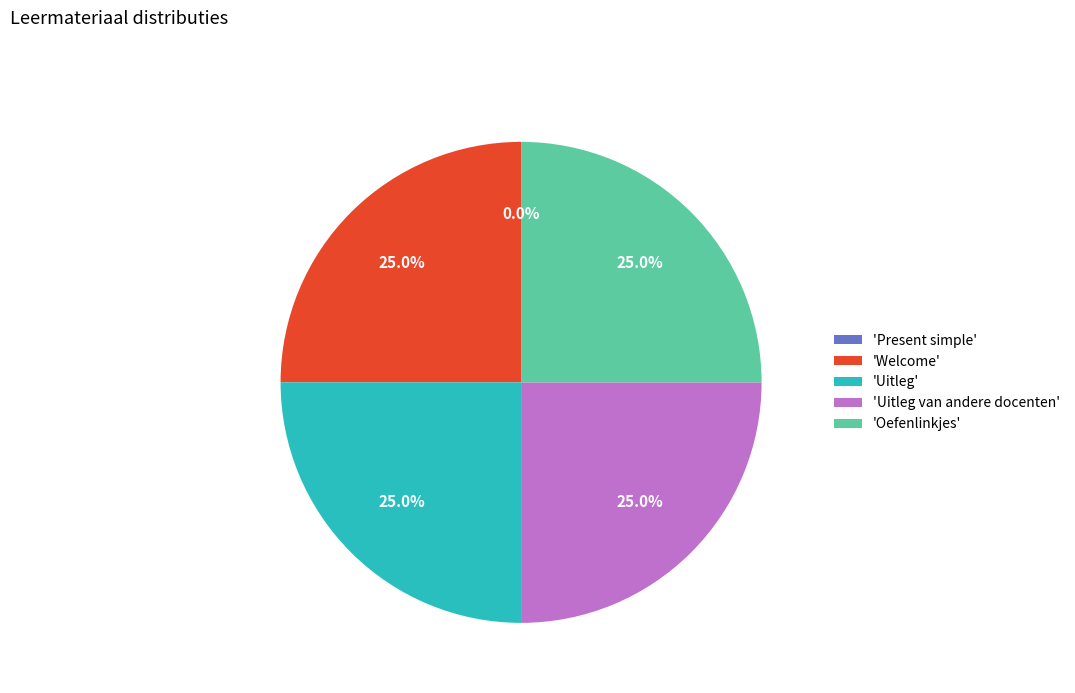

Combined, what portion of the pie is 'Uitleg' and 'Welcome'?

50.0%